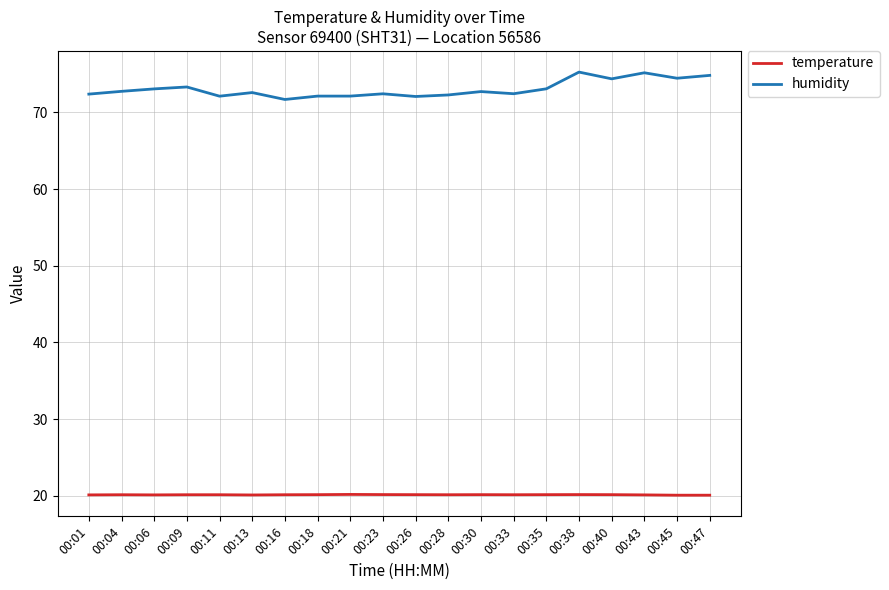

List the series in order of their overall mean, highest first.

humidity, temperature